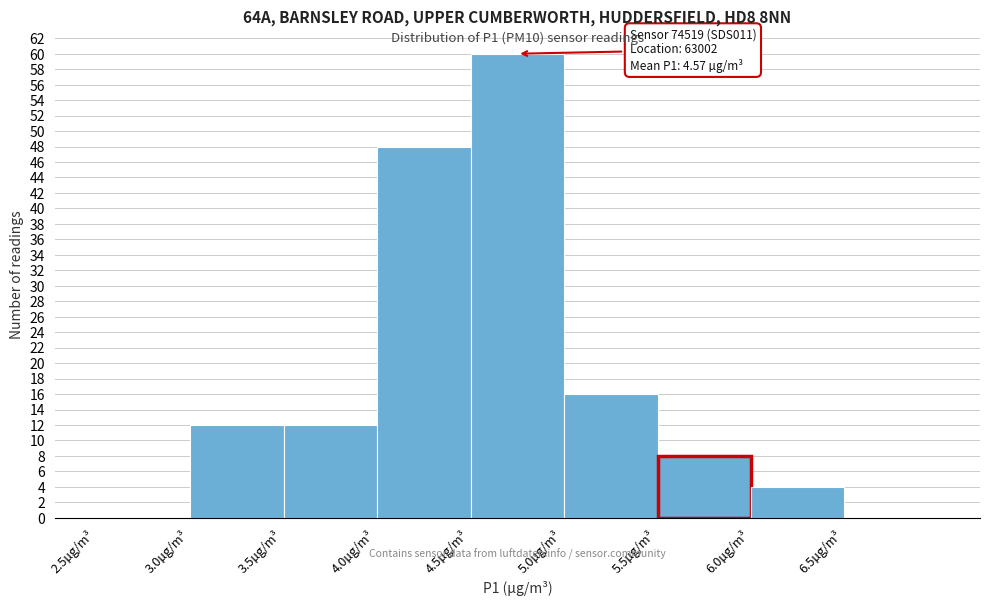

Over which range of the x-axis is the bar tallest?

4.5 to 5.0